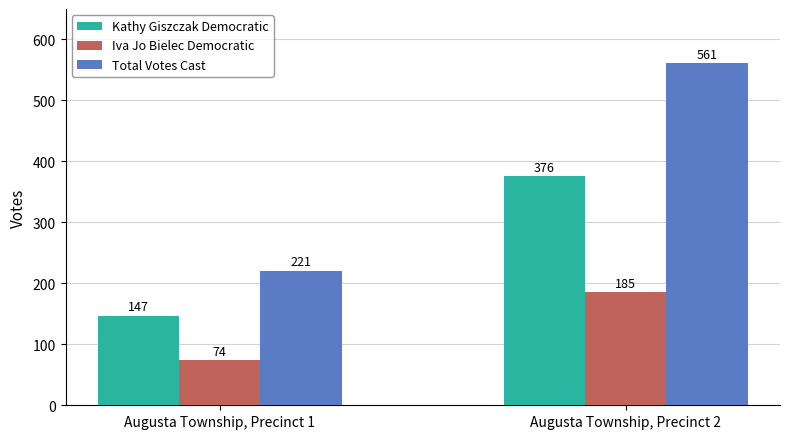

Is the value of Kathy Giszczak Democratic at Augusta Township, Precinct 1 greater than the value of Total Votes Cast at Augusta Township, Precinct 2?

No